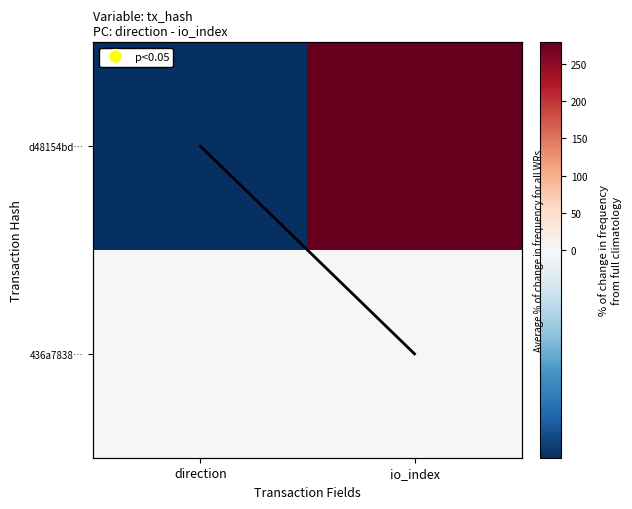

What value does the d48154bd… series have at direction?

-1.0